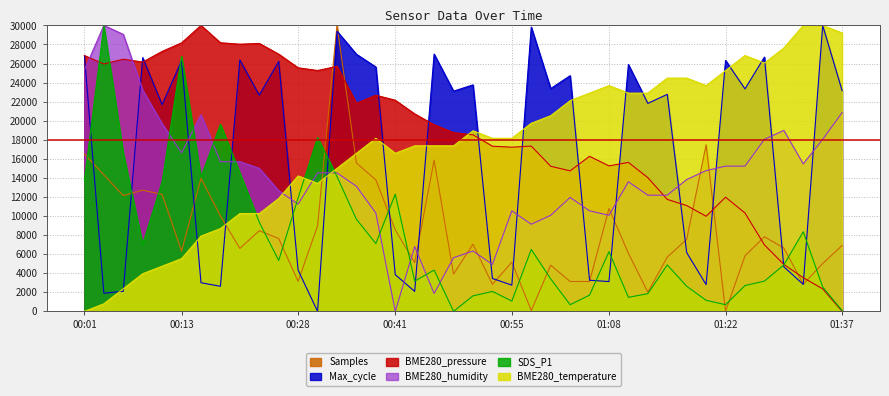

Which series ends up on top after the final intersection of BME280_temperature and Max_cycle?

BME280_temperature